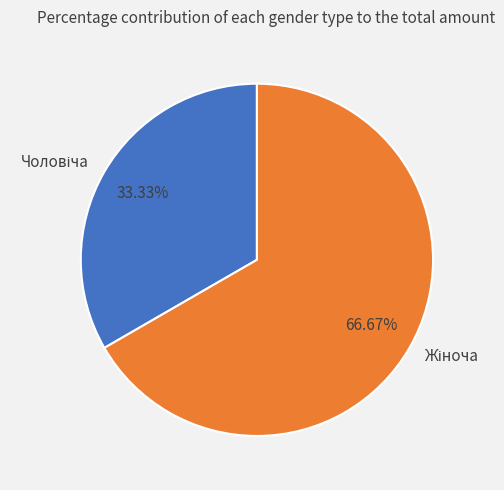

Does any single category account for the majority?

Yes